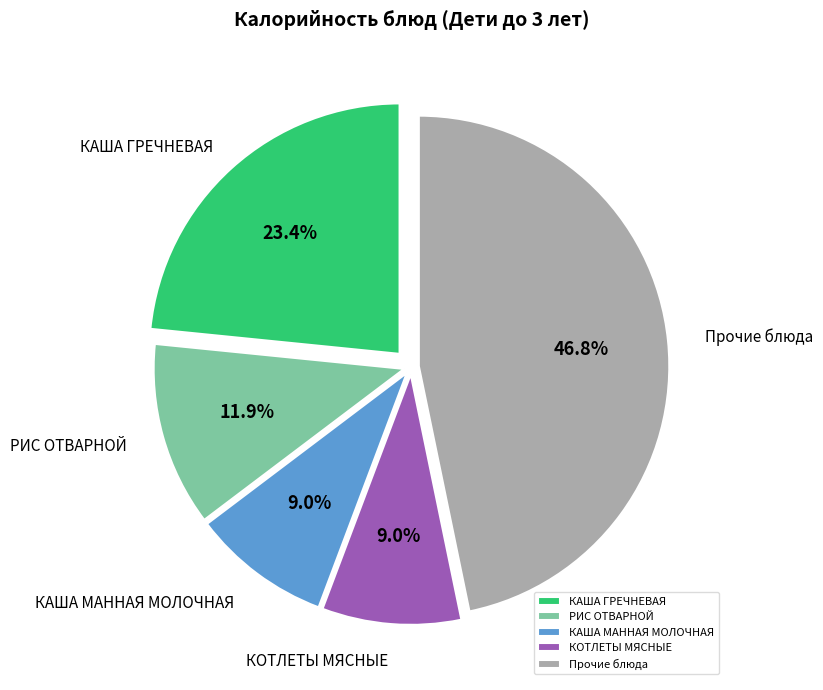

How many slices are in this pie chart?

5